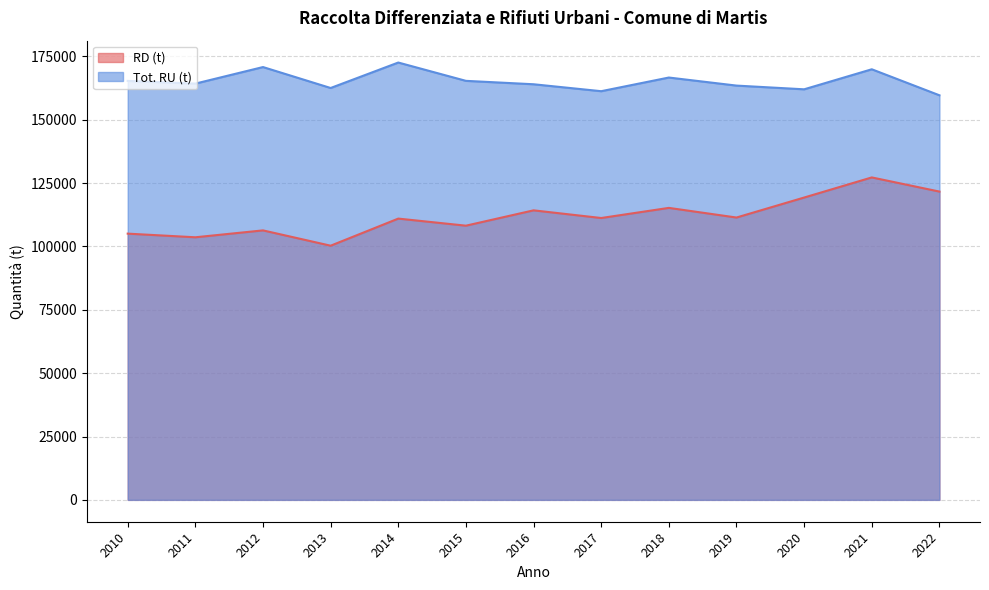

The Tot. RU (t) series shows 162028 at 2020. True or false?

True